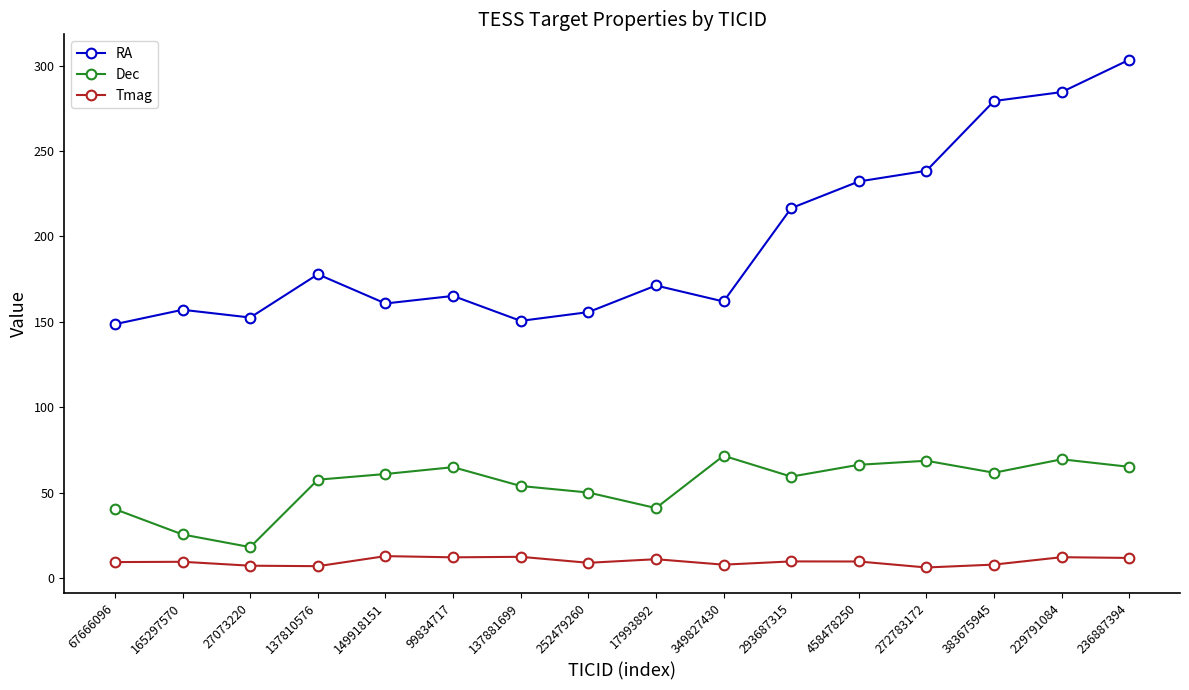

Between 137810576 and 458478250, which series saw the biggest shift?

RA